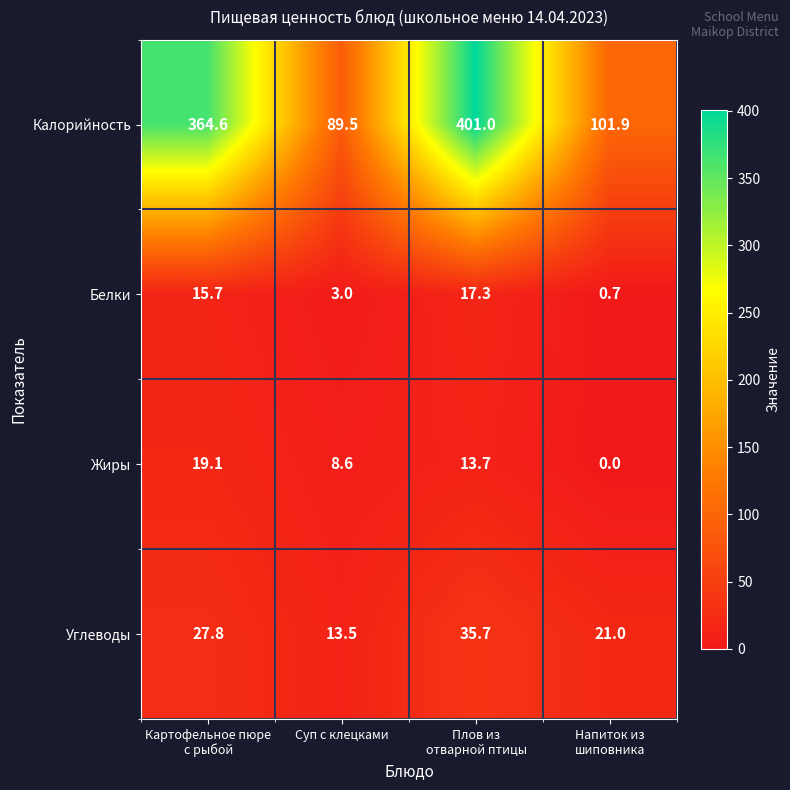

Rank the series at Картофельное пюре
с рыбой from highest to lowest value.

Калорийность, Углеводы, Жиры, Белки